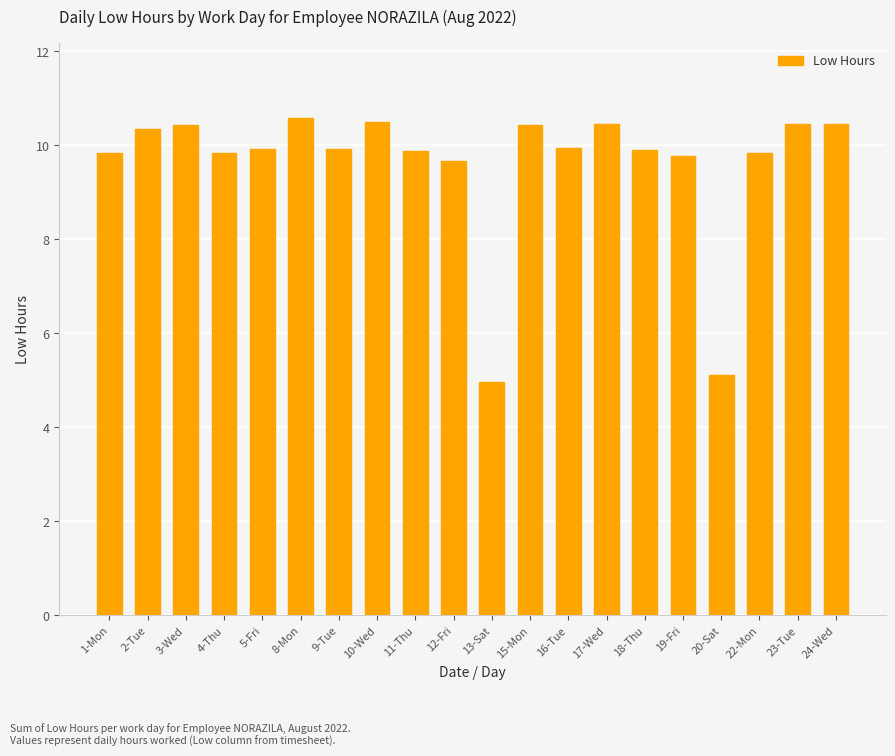

At which label does the data first exceed 9?

1-Mon